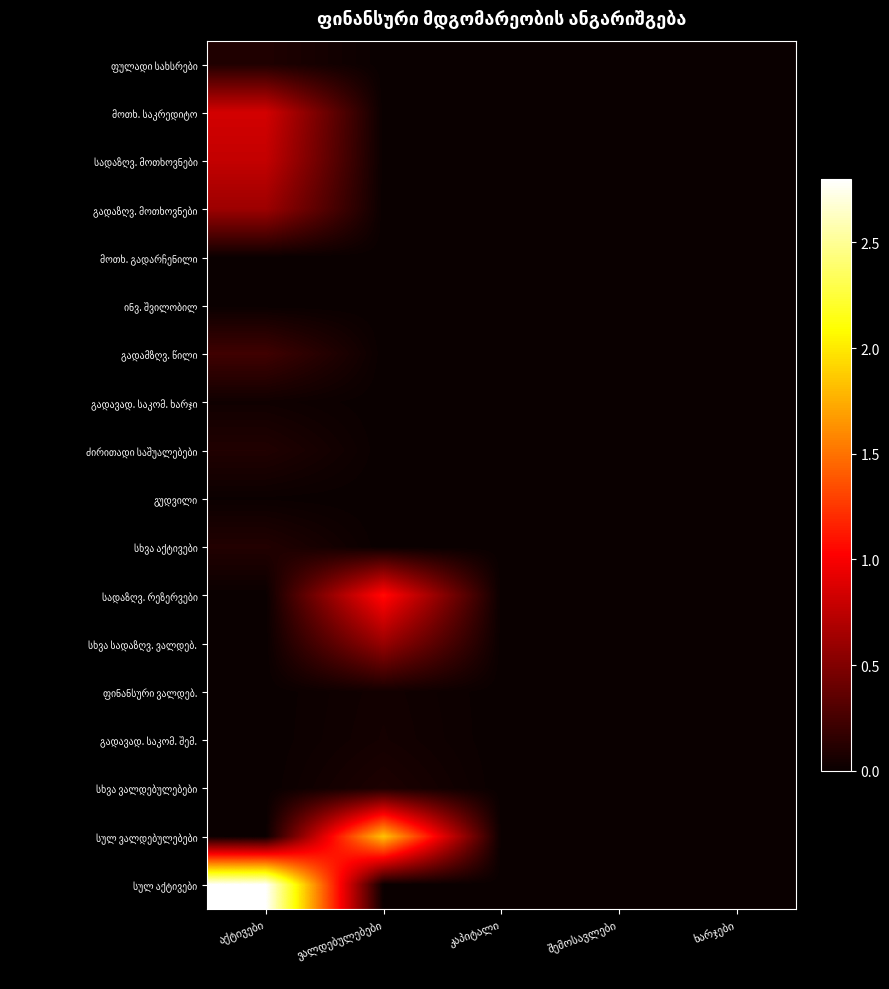

Which category has the highest value in the სადაზღვ. რეზერვები series?

ვალდებულებები